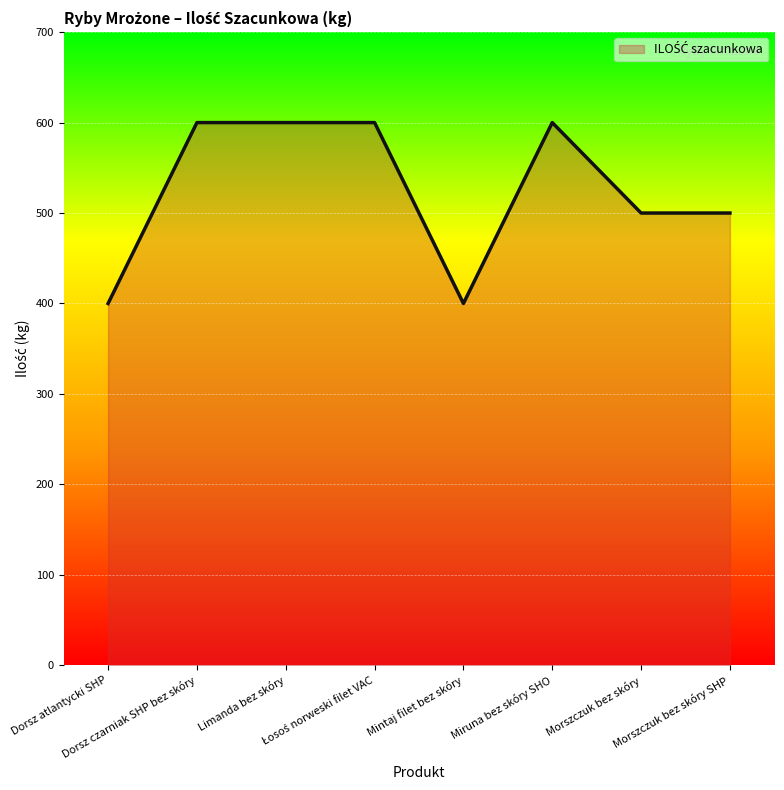

What is the average value?

525